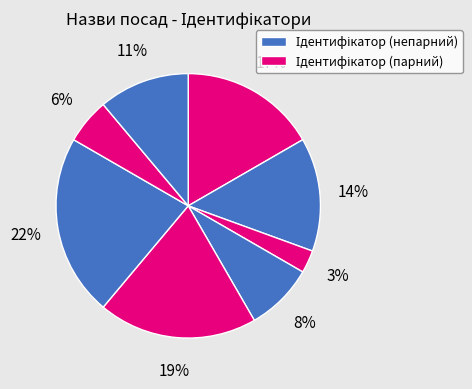

How many slices are in this pie chart?

8